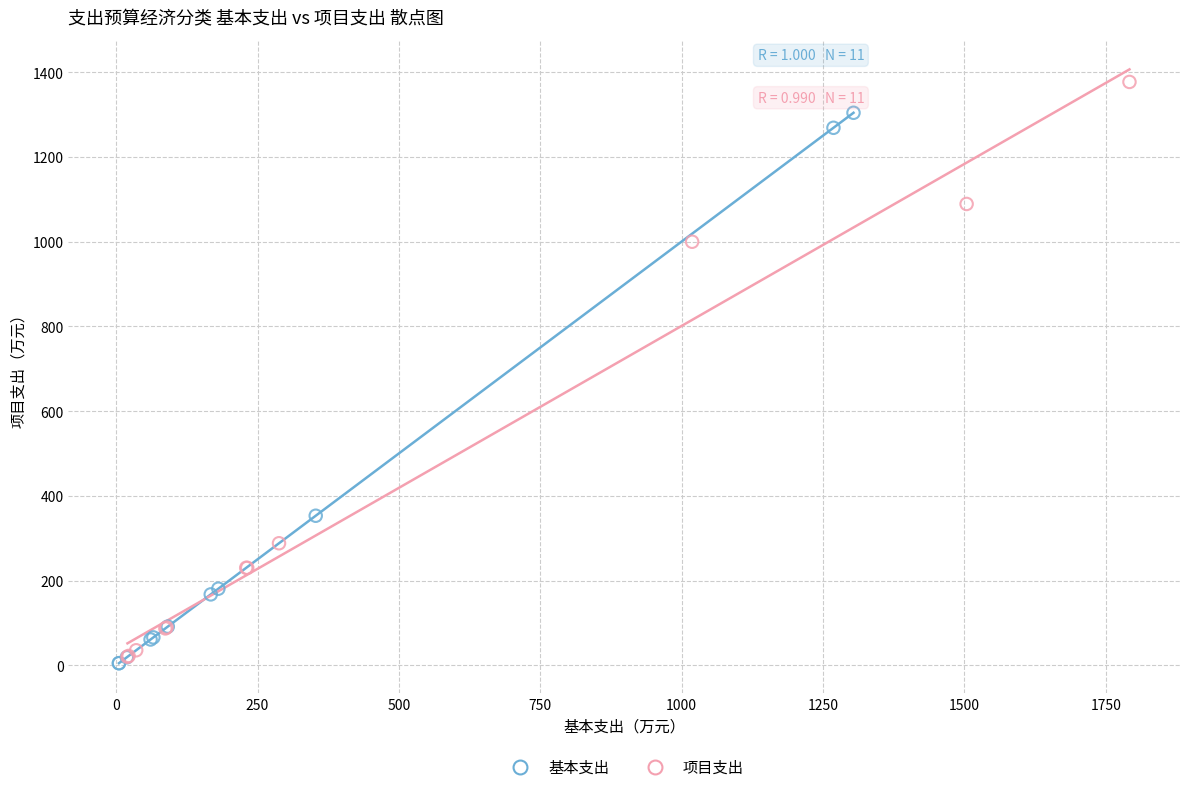

Which series reaches the maximum Y coordinate?

项目支出